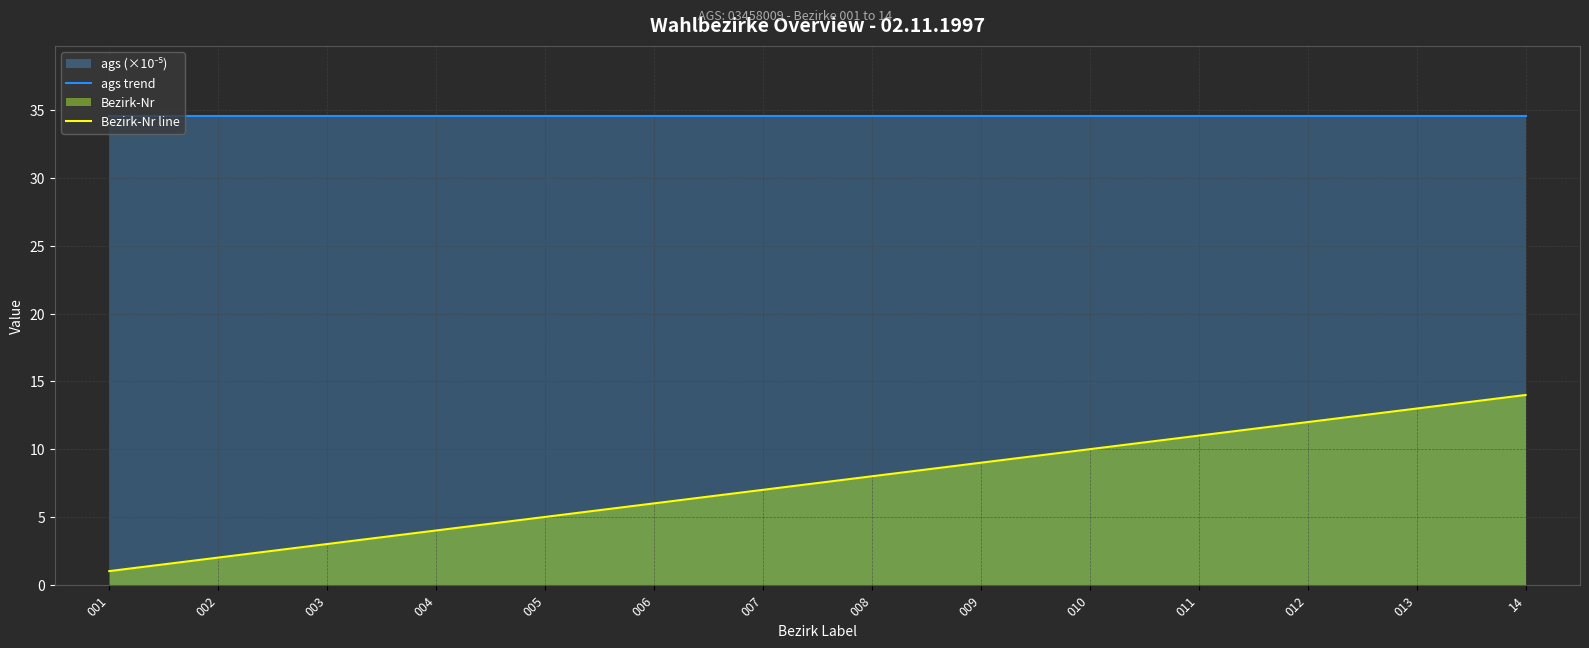

How many lines are shown in the chart?

2